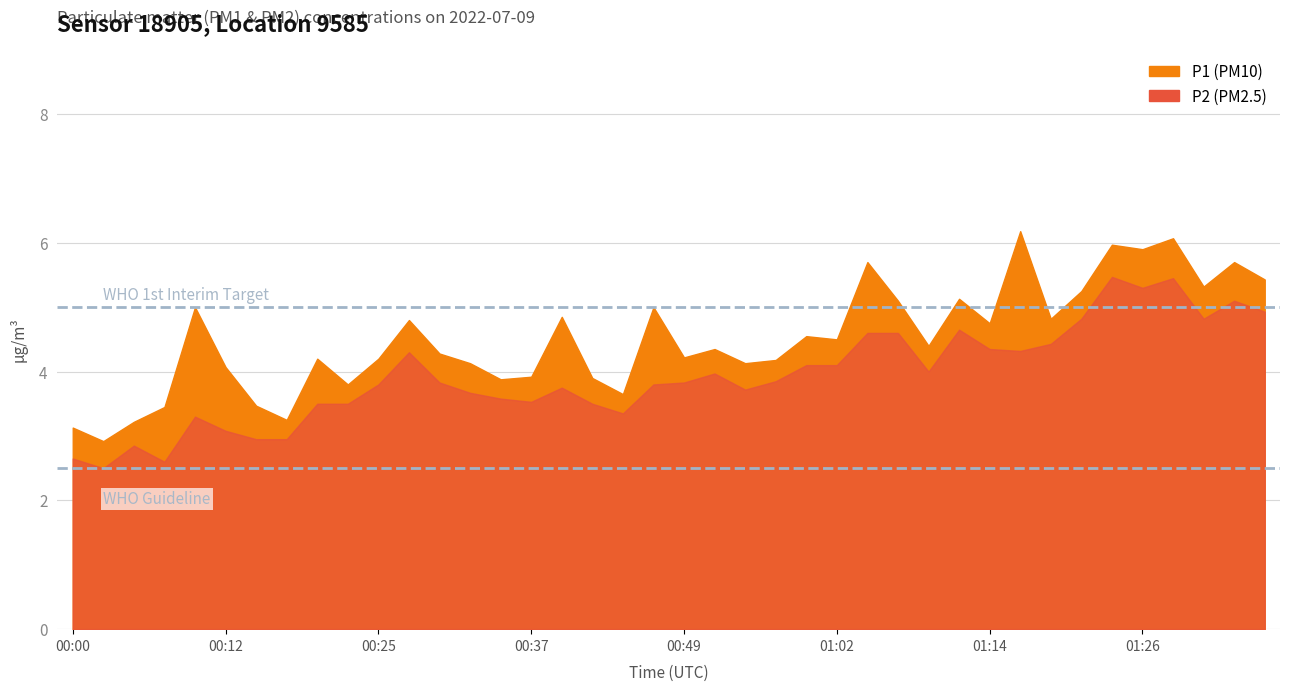

In P1, how many points are higher than both neighbors (excluding endpoints)?

13